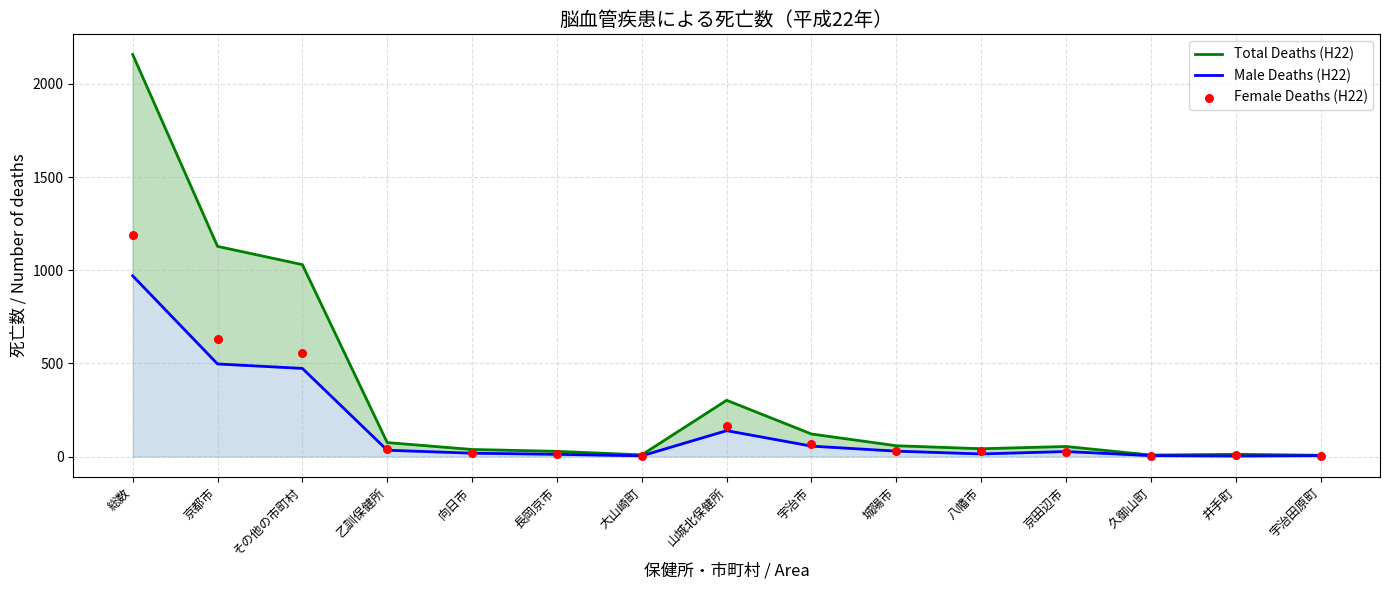

What are all the series names shown in the legend?

Total Deaths (H22), Male Deaths (H22), Female Deaths (H22)